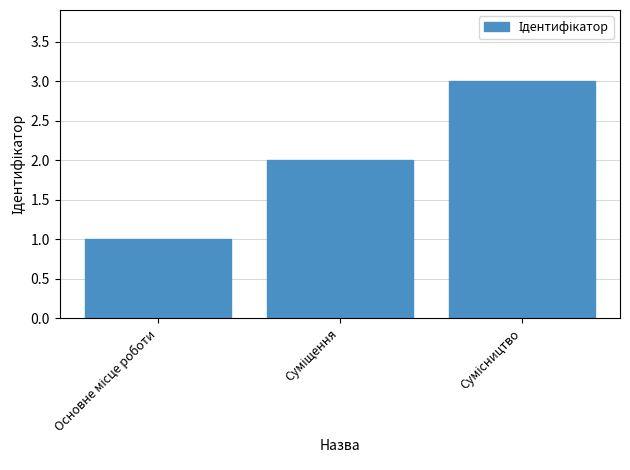

What is the value of the 3rd bar from the left?

3